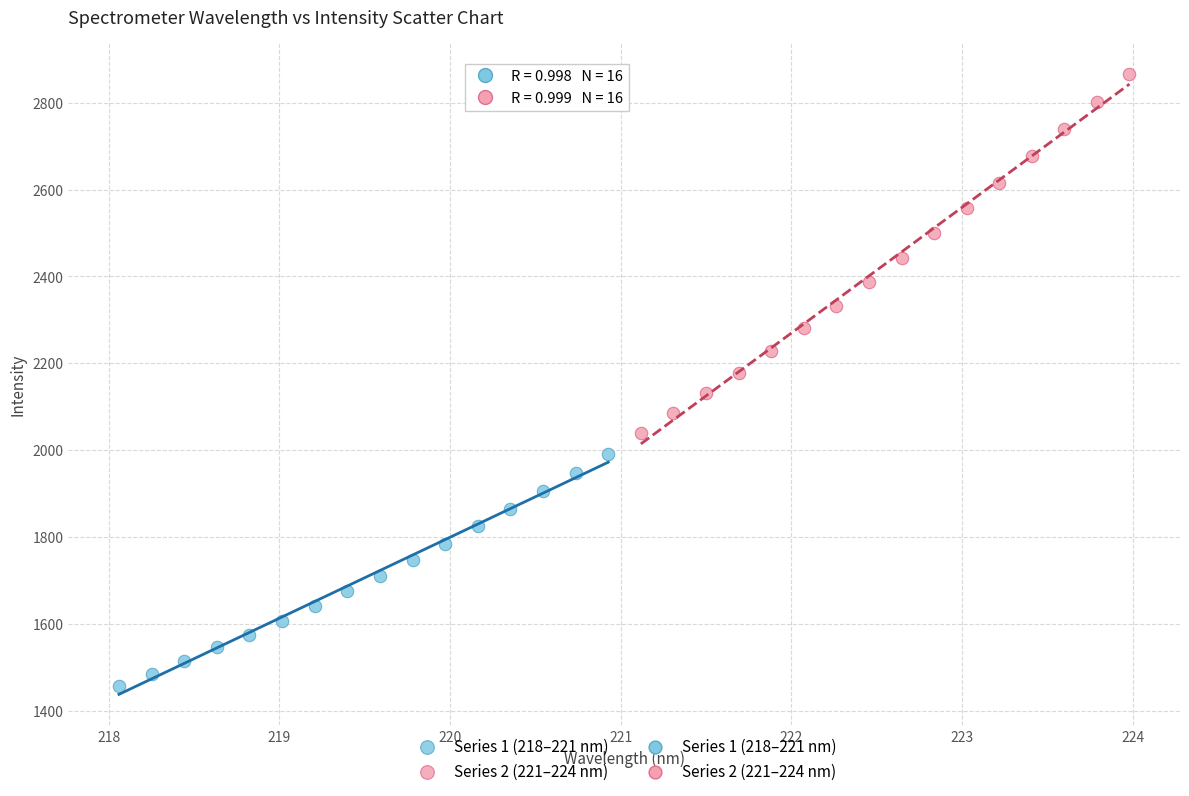

Which series has the widest spread of Y values?

Series 2 (221–224 nm)